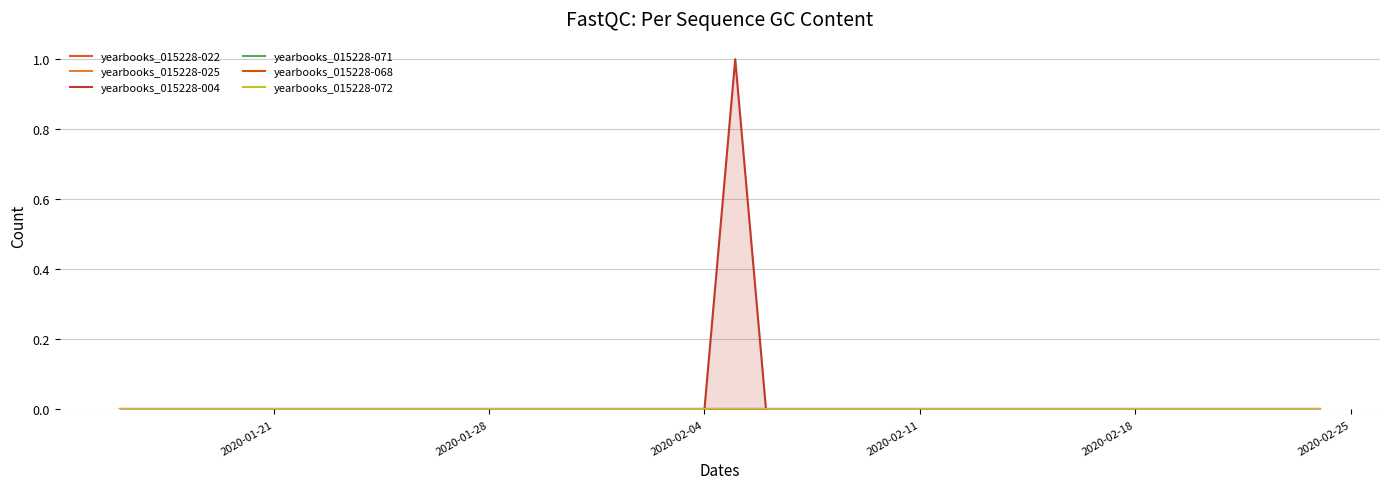

Reading left to right, what are all the values shown in this chart?

yearbooks_015228-022: 0	0	0	0	0	0	0	0	0	0	0	0	0	0	0	0	0	0	0	0	0	0	0	0	0	0	0	0	0	0	0	0	0	0	0	0	0	0	0	0
yearbooks_015228-025: 0	0	0	0	0	0	0	0	0	0	0	0	0	0	0	0	0	0	0	0	0	0	0	0	0	0	0	0	0	0	0	0	0	0	0	0	0	0	0	0
yearbooks_015228-004: 0	0	0	0	0	0	0	0	0	0	0	0	0	0	0	0	0	0	0	0	1	0	0	0	0	0	0	0	0	0	0	0	0	0	0	0	0	0	0	0
yearbooks_015228-071: 0	0	0	0	0	0	0	0	0	0	0	0	0	0	0	0	0	0	0	0	0	0	0	0	0	0	0	0	0	0	0	0	0	0	0	0	0	0	0	0
yearbooks_015228-068: 0	0	0	0	0	0	0	0	0	0	0	0	0	0	0	0	0	0	0	0	0	0	0	0	0	0	0	0	0	0	0	0	0	0	0	0	0	0	0	0
yearbooks_015228-072: 0	0	0	0	0	0	0	0	0	0	0	0	0	0	0	0	0	0	0	0	0	0	0	0	0	0	0	0	0	0	0	0	0	0	0	0	0	0	0	0